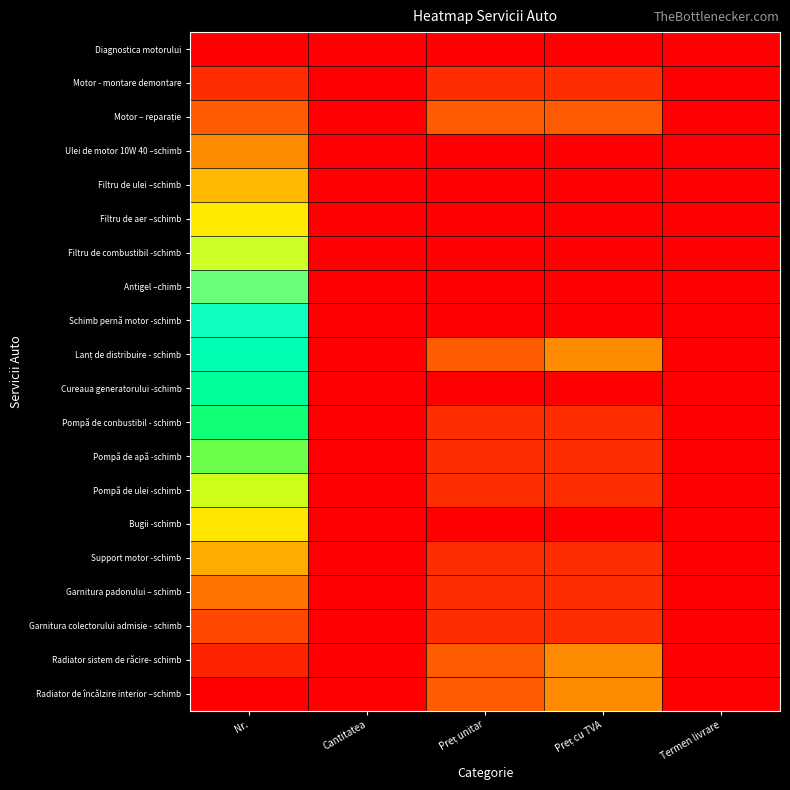

Which has a higher value, Nr. or Preț unitar?

Nr.